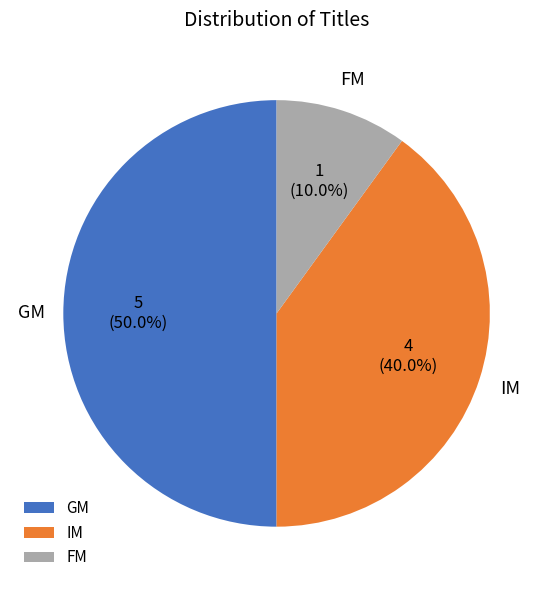

The GM slice represents 32% of the pie. True or false?

False